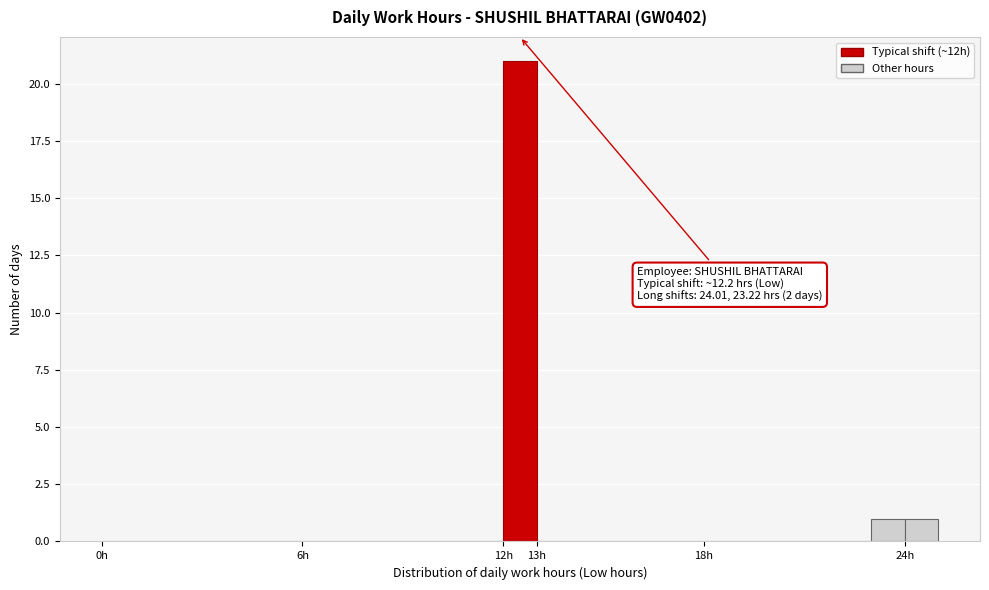

Which range on the x-axis has the tallest bar?

12 to 13